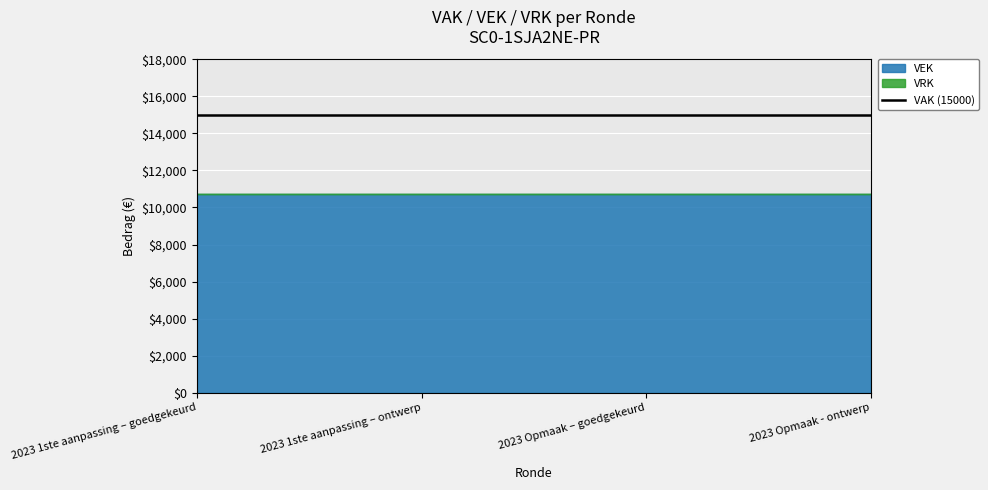

Does the chart display data point markers on the line(s)?

No